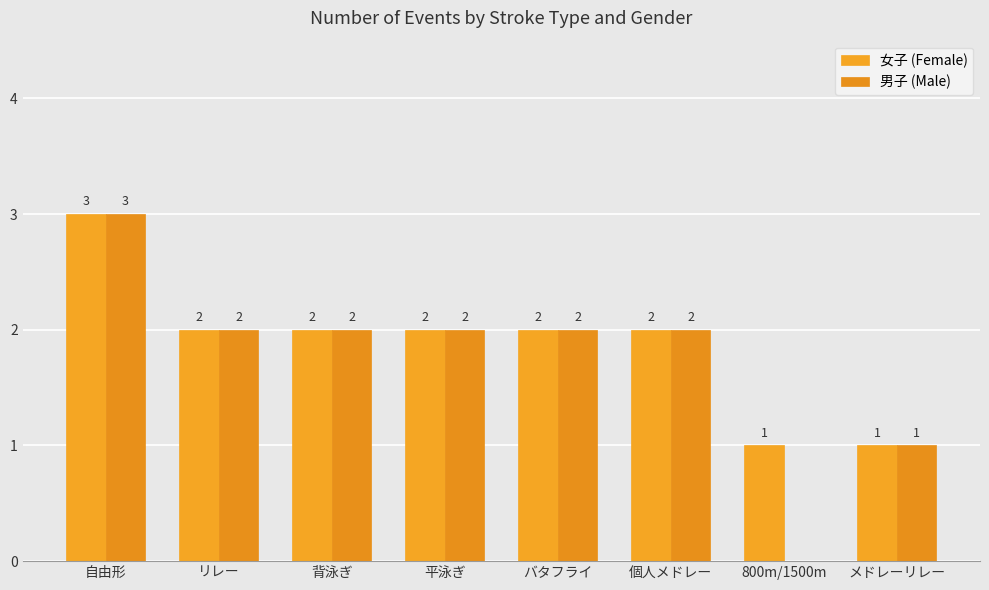

Does the chart contain stacked bars?

No